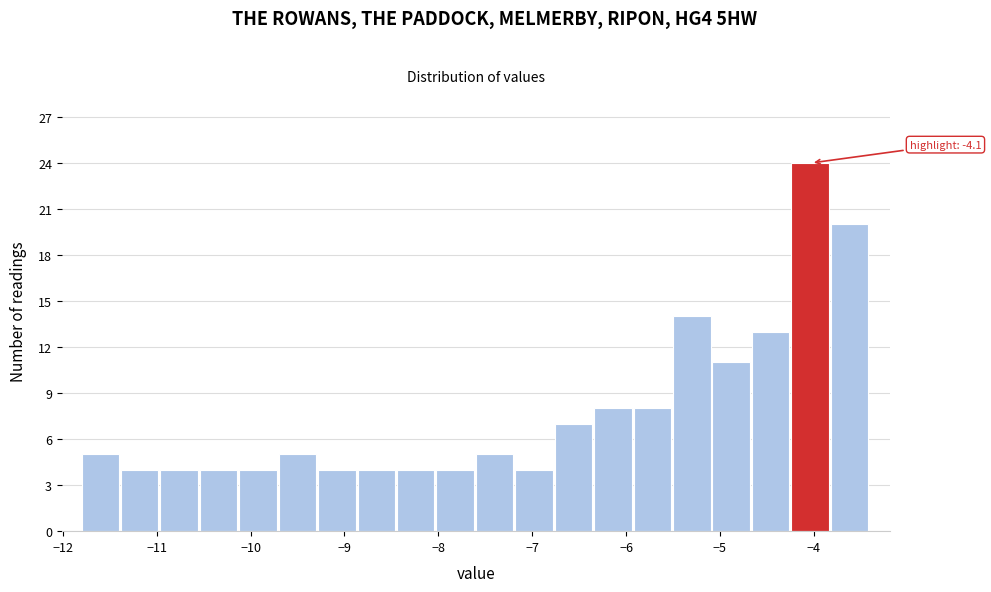

Over which range of the x-axis is the bar tallest?

-4.24 to -3.82